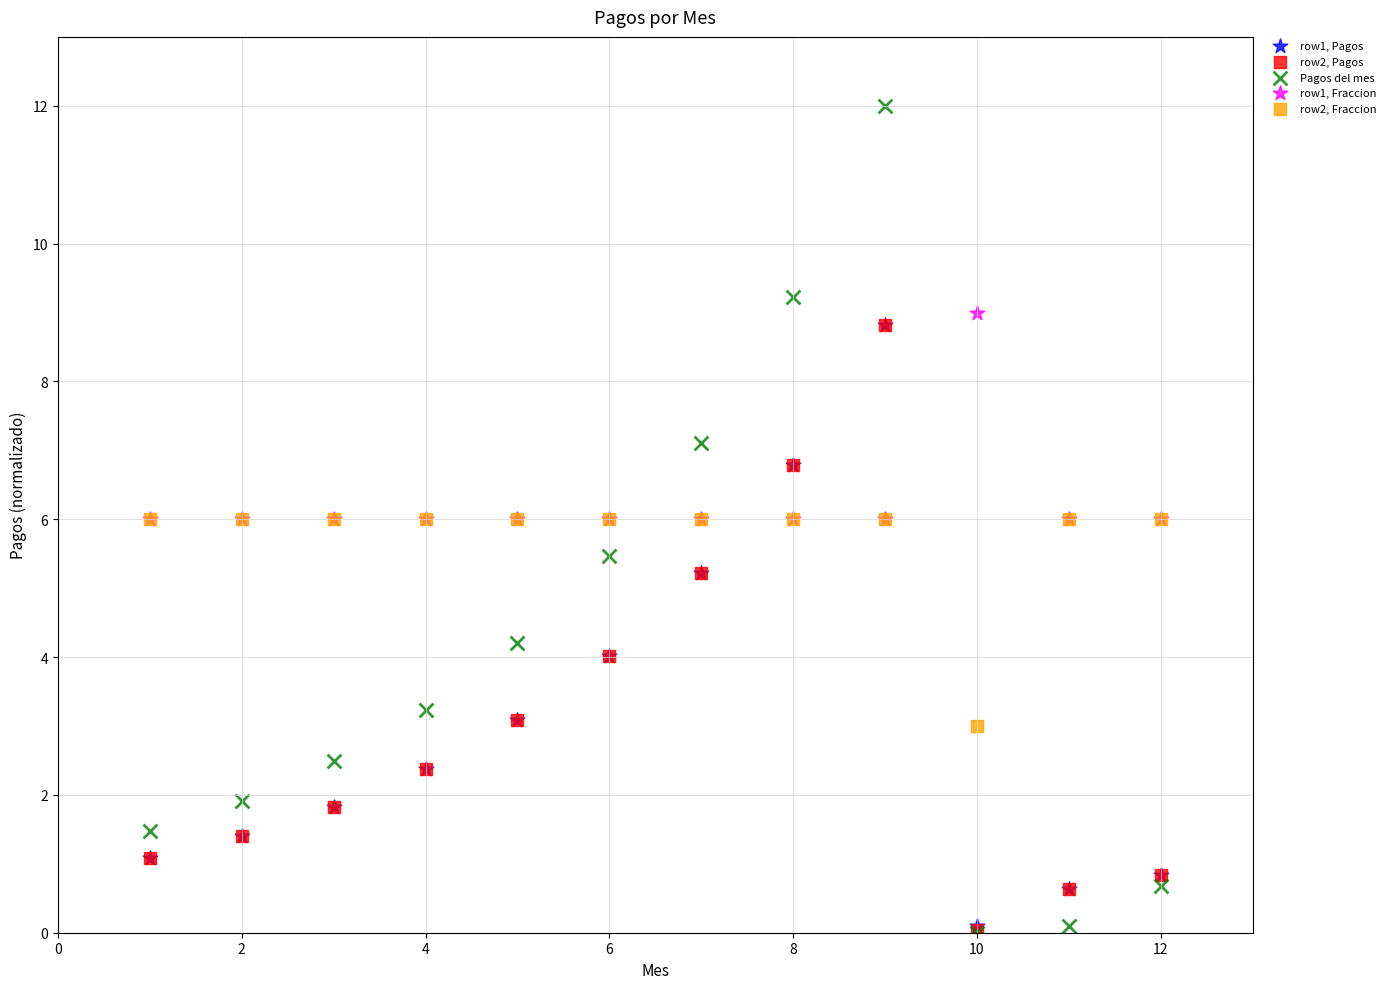

What are all the series names shown in the legend?

row1, Pagos, row2, Pagos, Pagos del mes, row1, Fraccion, row2, Fraccion